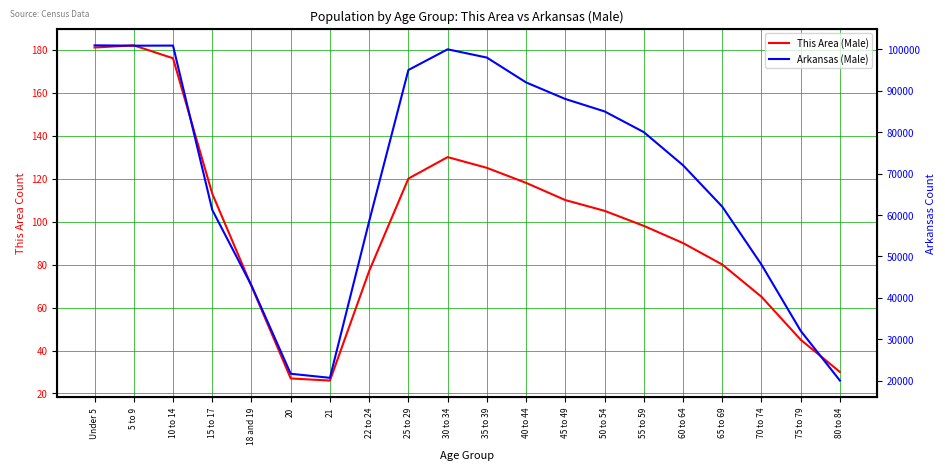

What is the sum of the This Area (Male) values at 70 to 74 and 50 to 54?

170